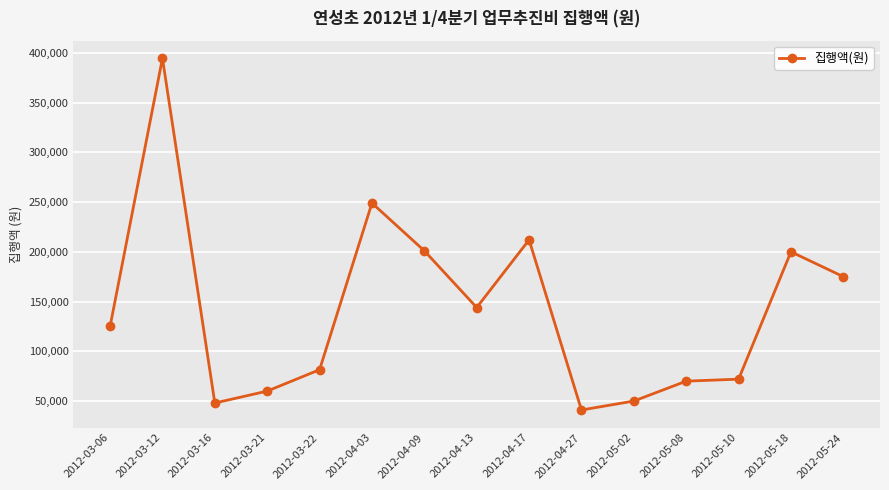

What is the label of the 1st point from the left?

2012-03-06